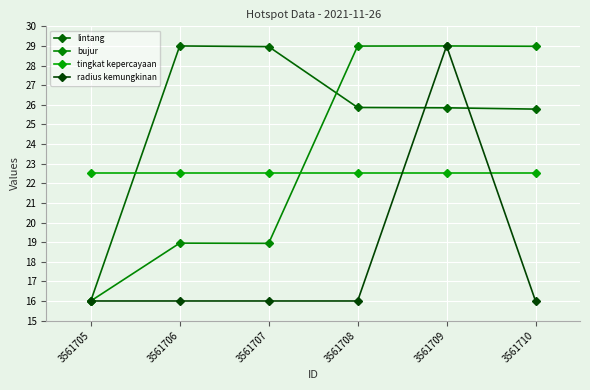

At which label does bujur reach its minimum?

3561705